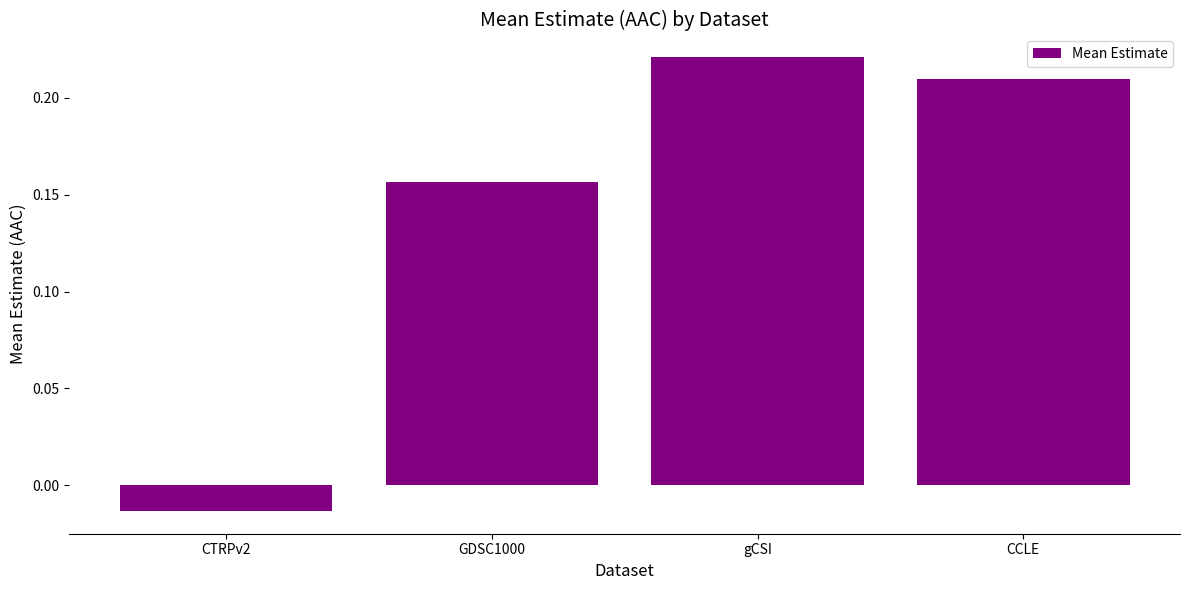

List the labels in order of value, largest first.

gCSI, CCLE, GDSC1000, CTRPv2